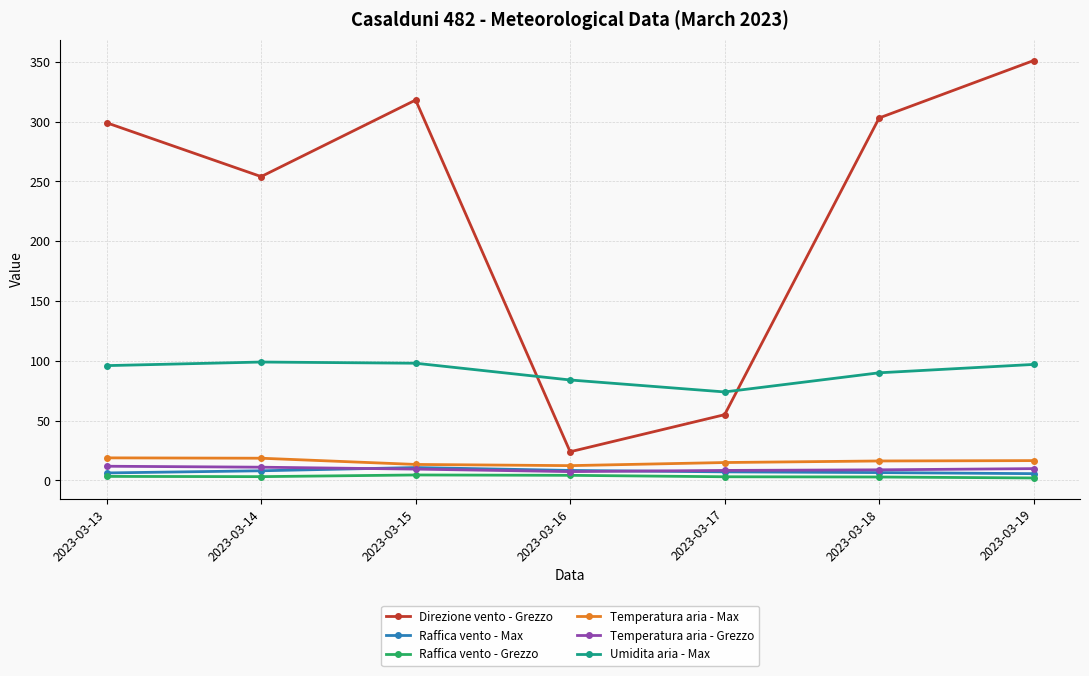

Between 2023-03-18 and 2023-03-19, which series saw the biggest shift?

Direzione vento - Grezzo